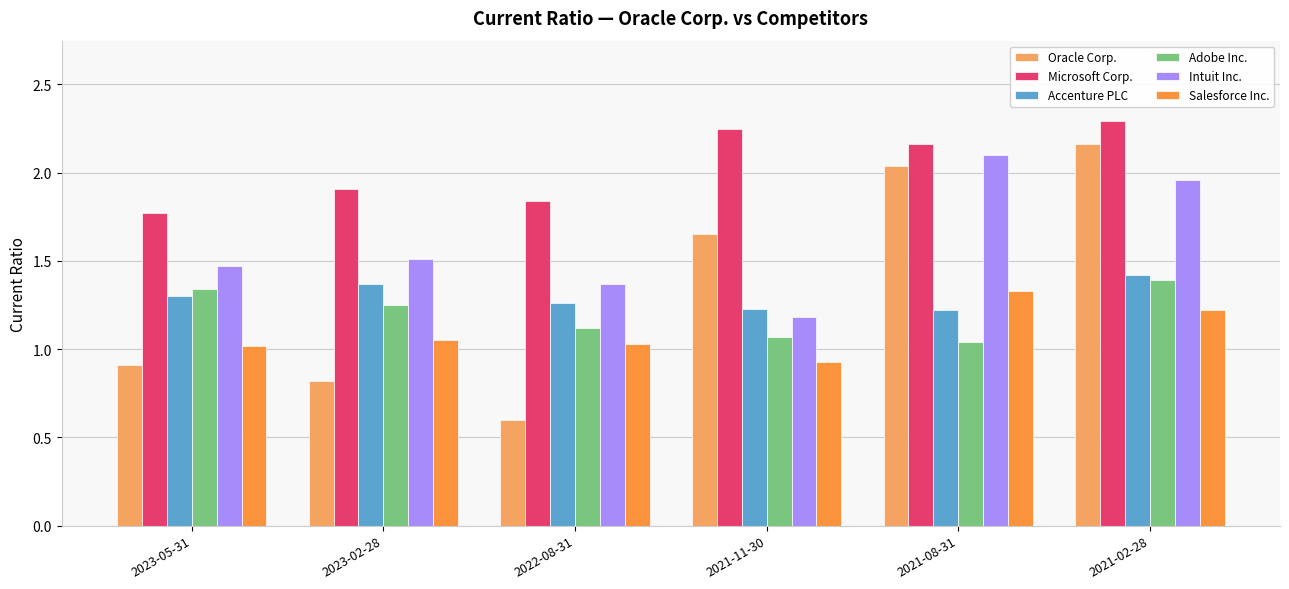

Is it true that Accenture PLC equals 1.9 at 2021-11-30?

False